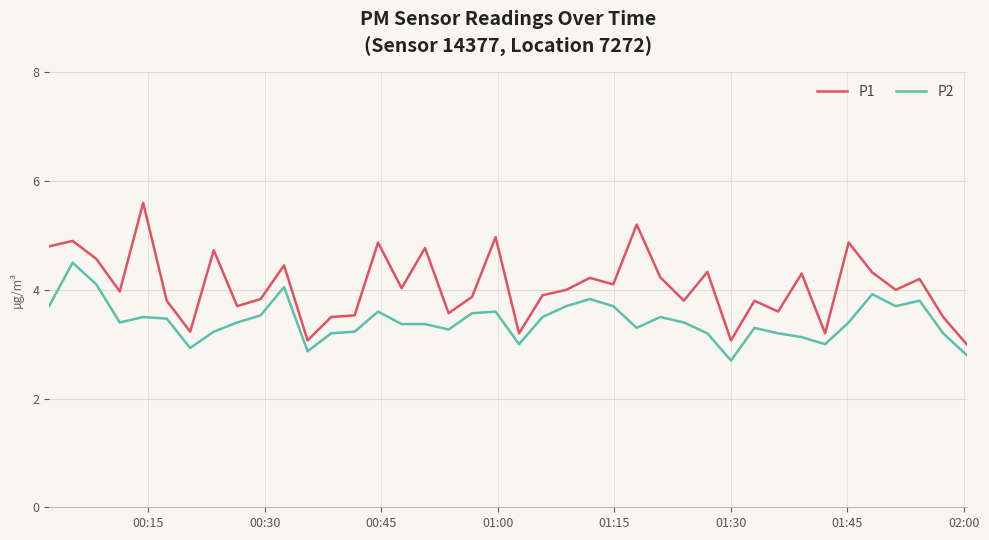

List the series in order of their overall mean, highest first.

P1, P2